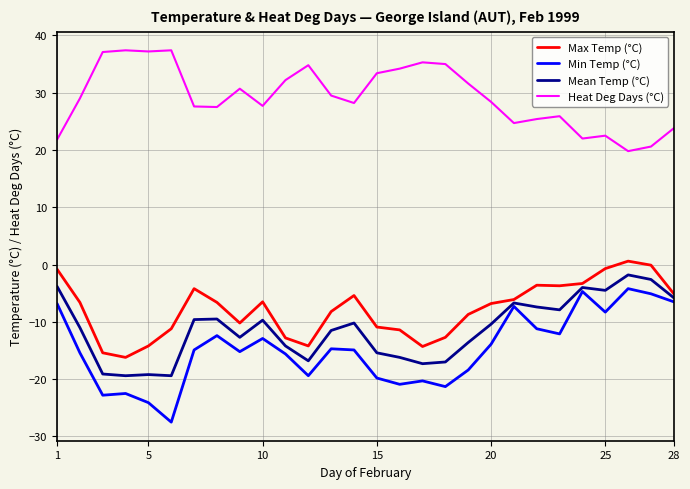

True or false: Heat Deg Days (°C) and Max Temp (°C) cross at least once.

False